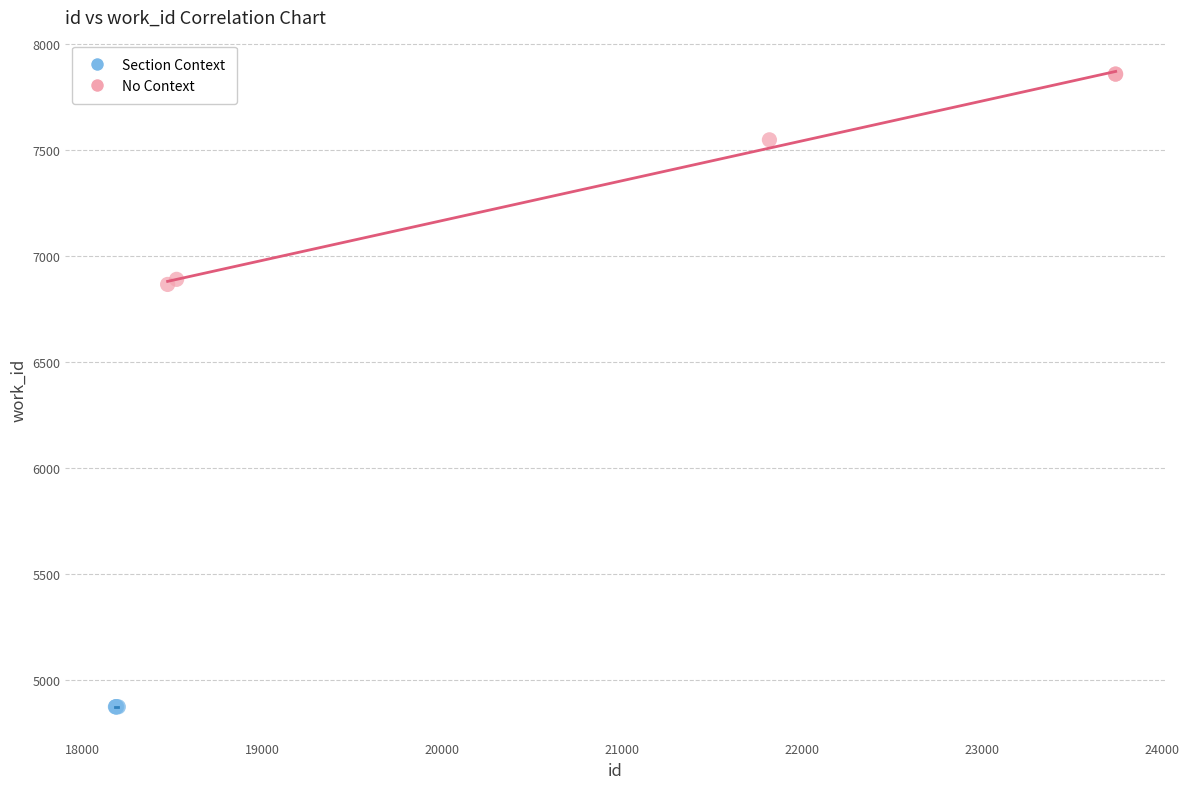

Which series contains the highest Y value?

No Context